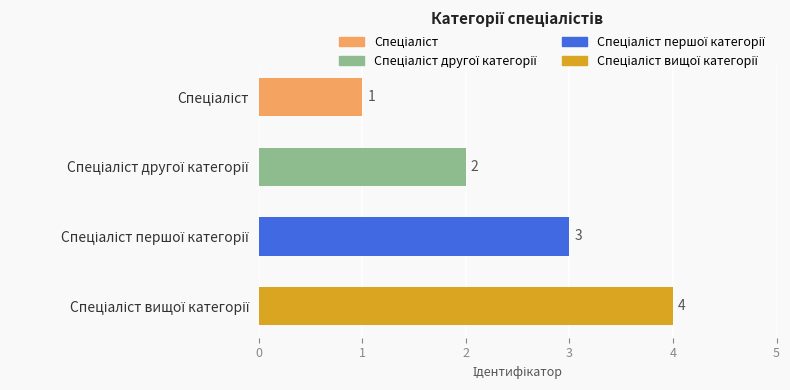

How many values are between 2 and 4?

3